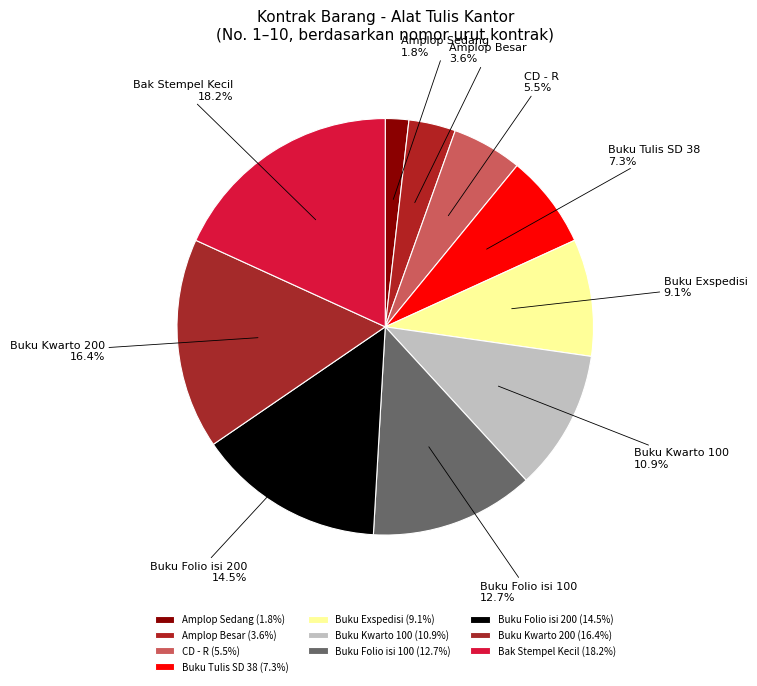

Combined, do Buku Folio isi 100 and Amplop Sedang account for over 50%?

No